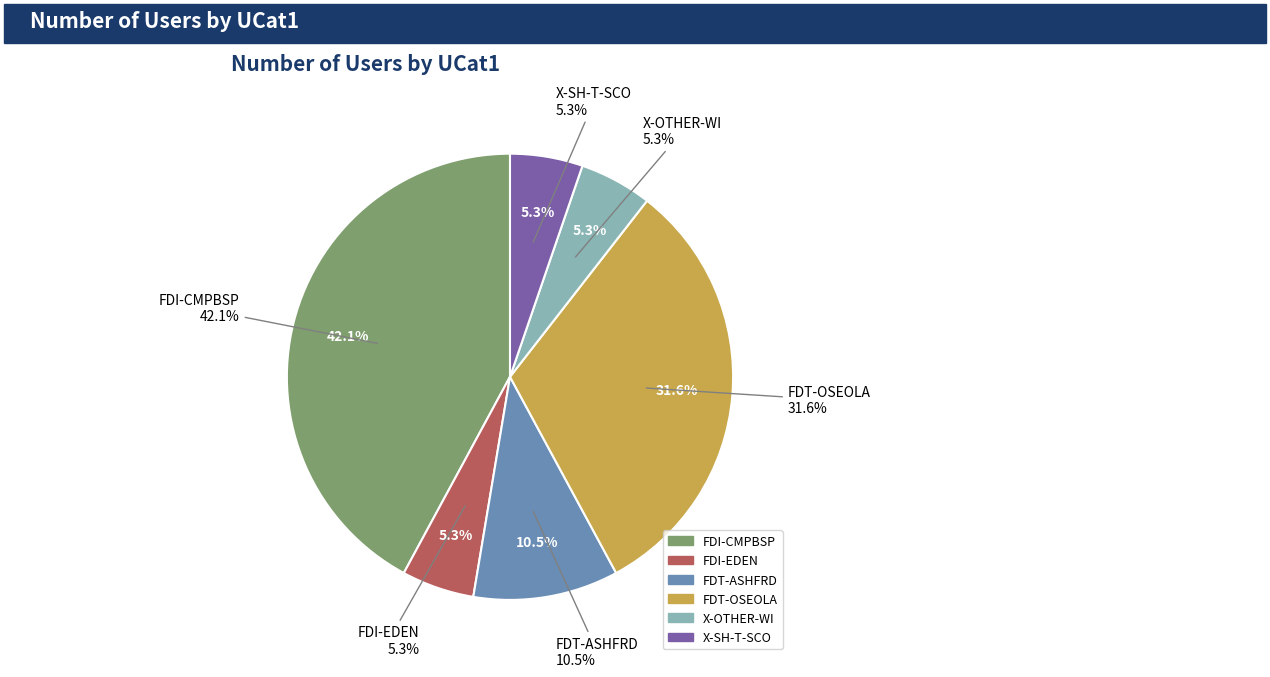

Is there a majority slice in this chart?

No